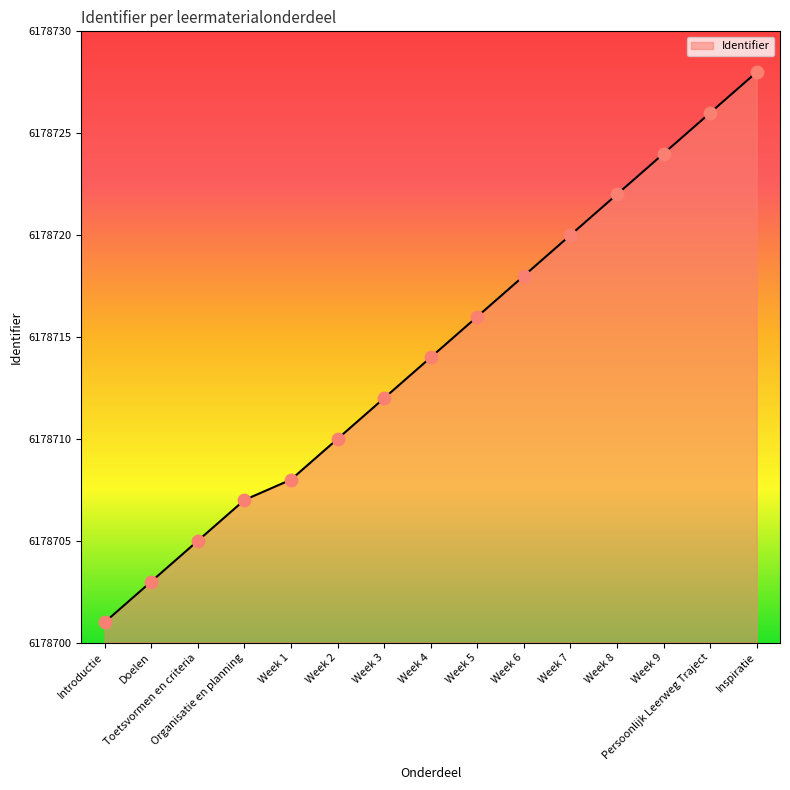

What is the change in value from Doelen to Week 3?

+9